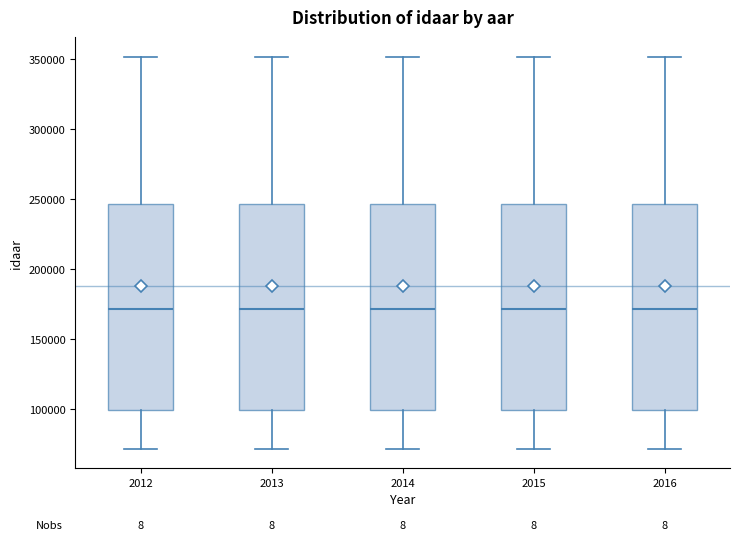

Reading left to right, read every box against the y-axis: the position of its median line, the range the box covers, and the ends of its whiskers. The values are not printed on the chart, so give them approximately, as read against the axis.

2012: median 170000, box 100000 to 245000, whiskers 70000 to 350000
2013: median 170000, box 100000 to 245000, whiskers 70000 to 350000
2014: median 170000, box 100000 to 245000, whiskers 70000 to 350000
2015: median 170000, box 100000 to 245000, whiskers 70000 to 350000
2016: median 170000, box 100000 to 245000, whiskers 70000 to 350000